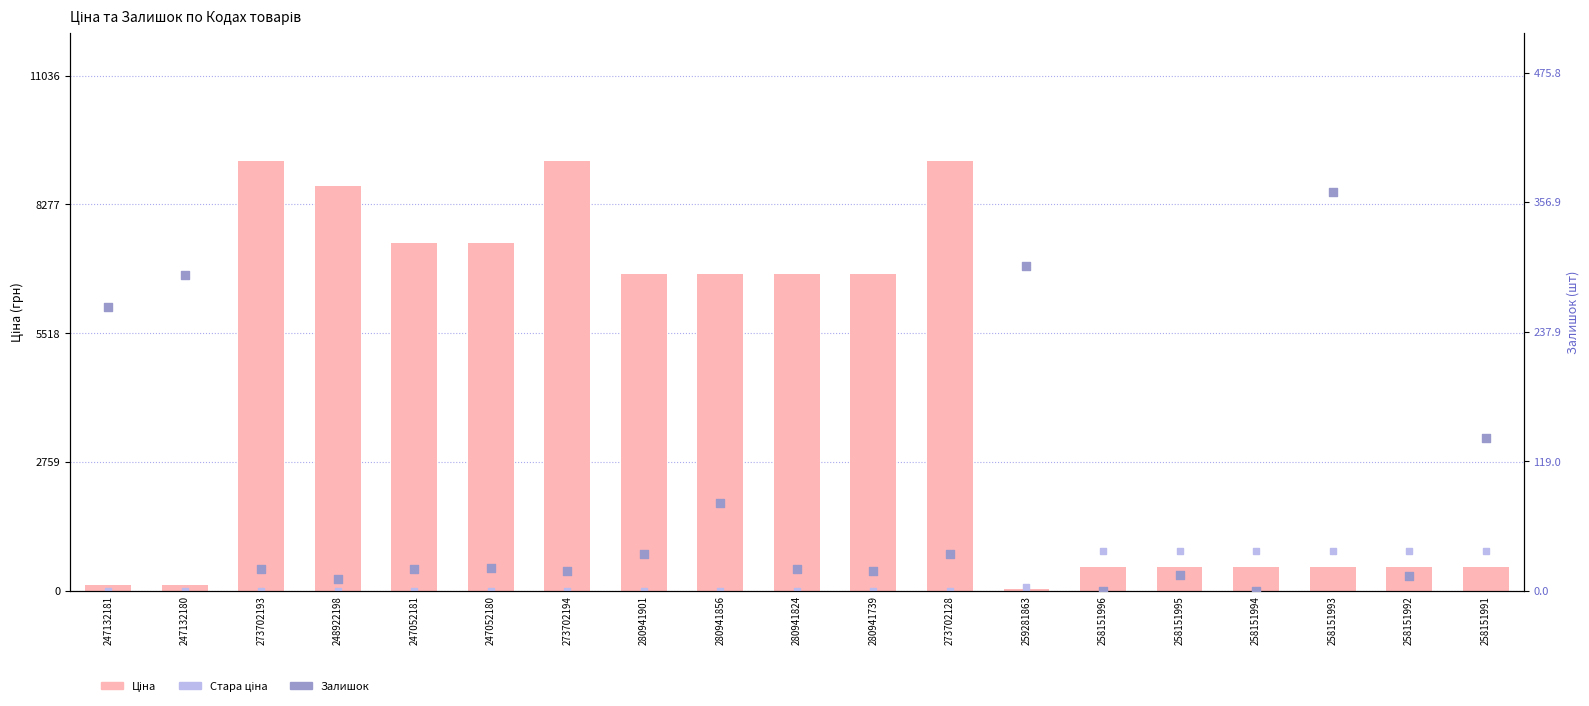

What is the total value across all series at 273702128?

9230.3